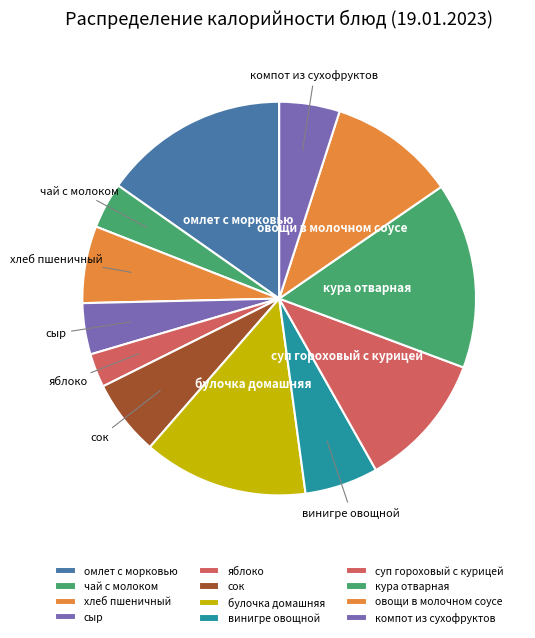

Is омлет с морковью the majority of the pie?

No